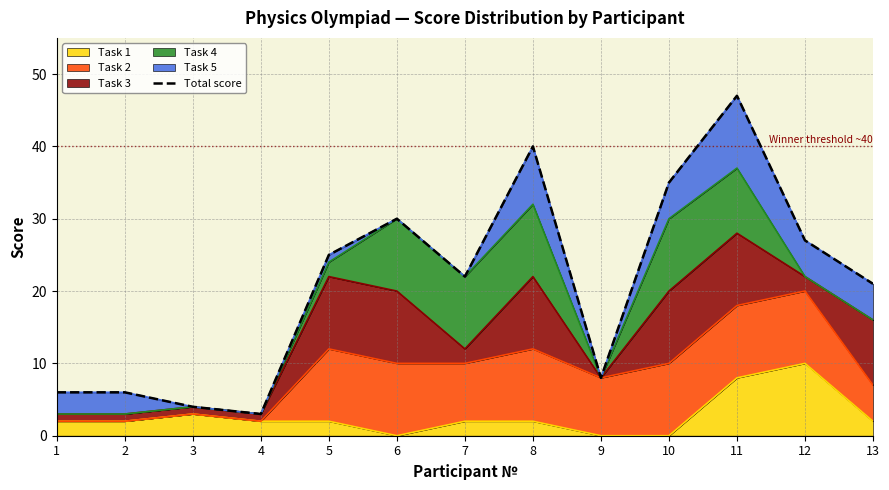

How many values exceed 22?

6